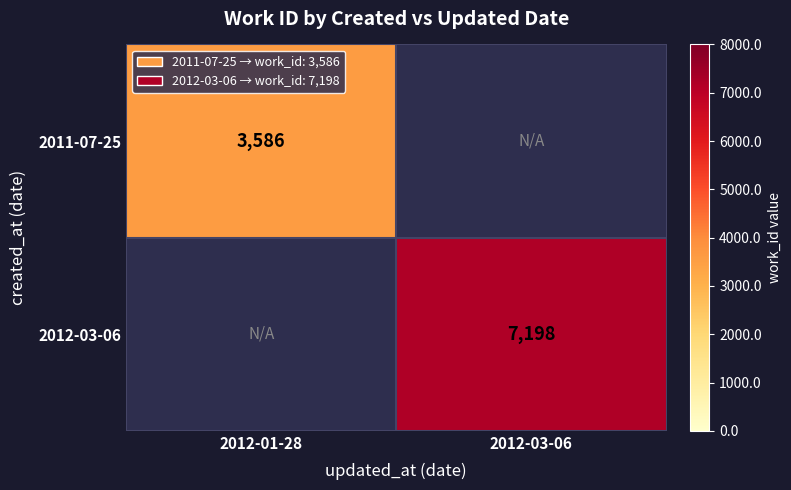

What is the maximum value shown in the chart?

7198.0